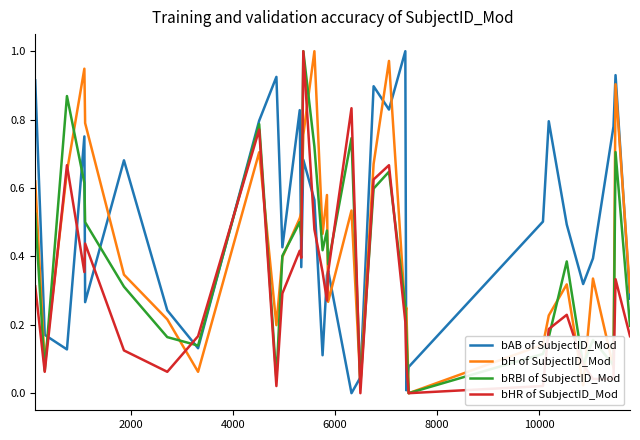

Which series has the largest total across all categories?

bAB of SubjectID_Mod